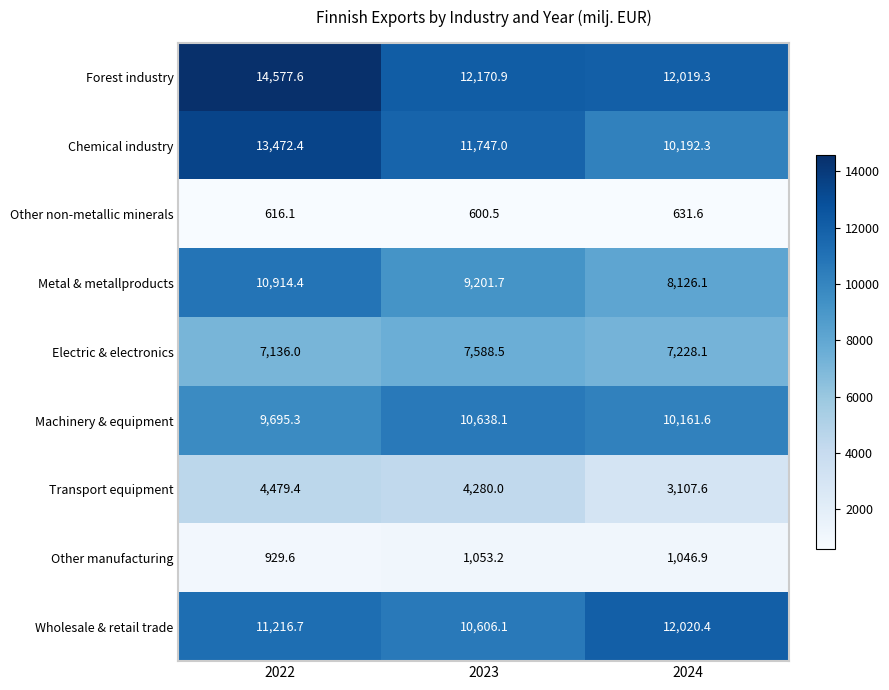

Which series has the largest total across all categories?

Forest industry